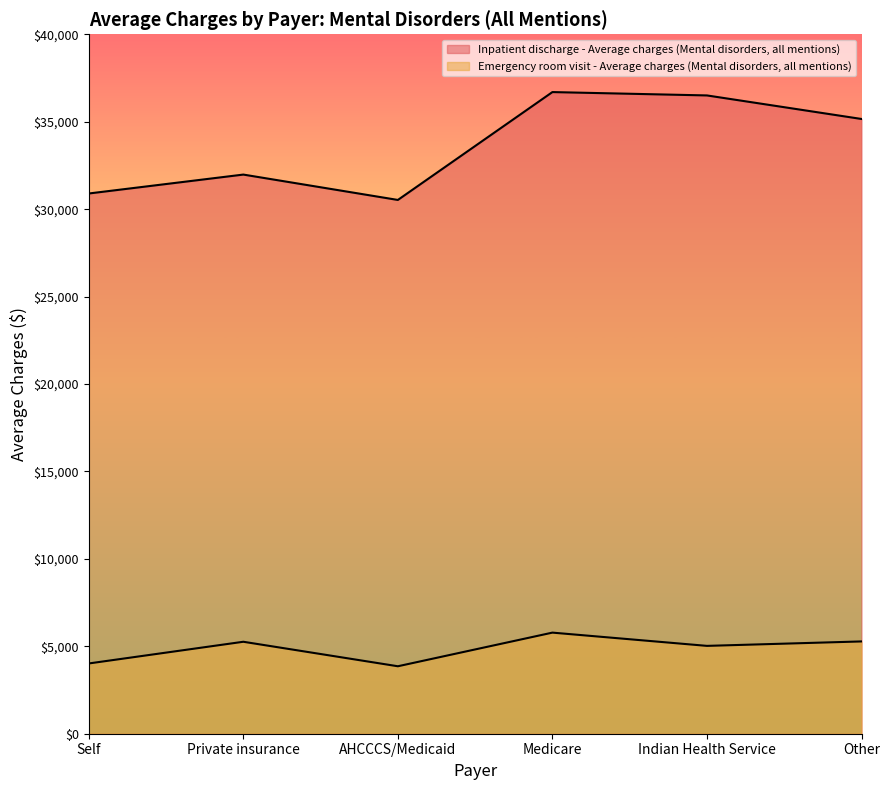

What is the difference between the maximum and minimum values in the Emergency room visit - Average charges (Mental disorders, all mentions) series?

1924